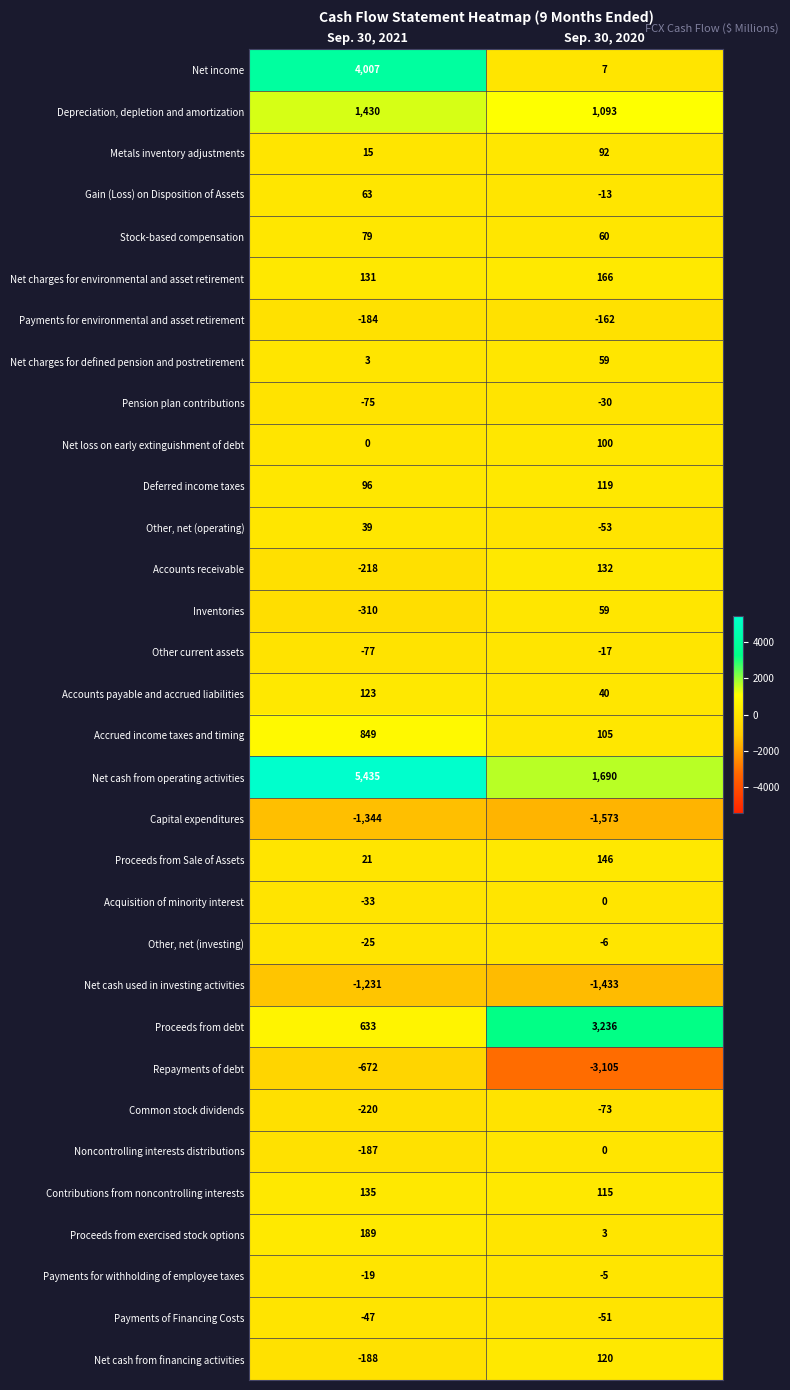

What is the minimum value for Accrued income taxes and timing?

105